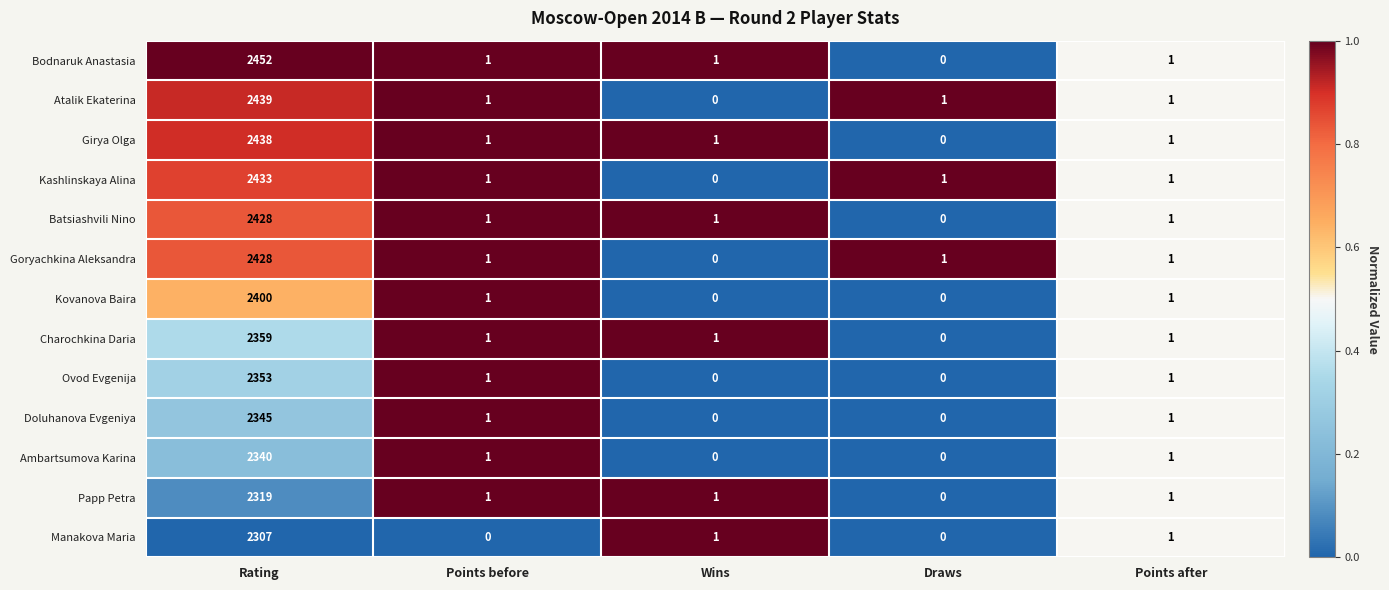

Which series has the largest range (max minus min)?

Bodnaruk Anastasia